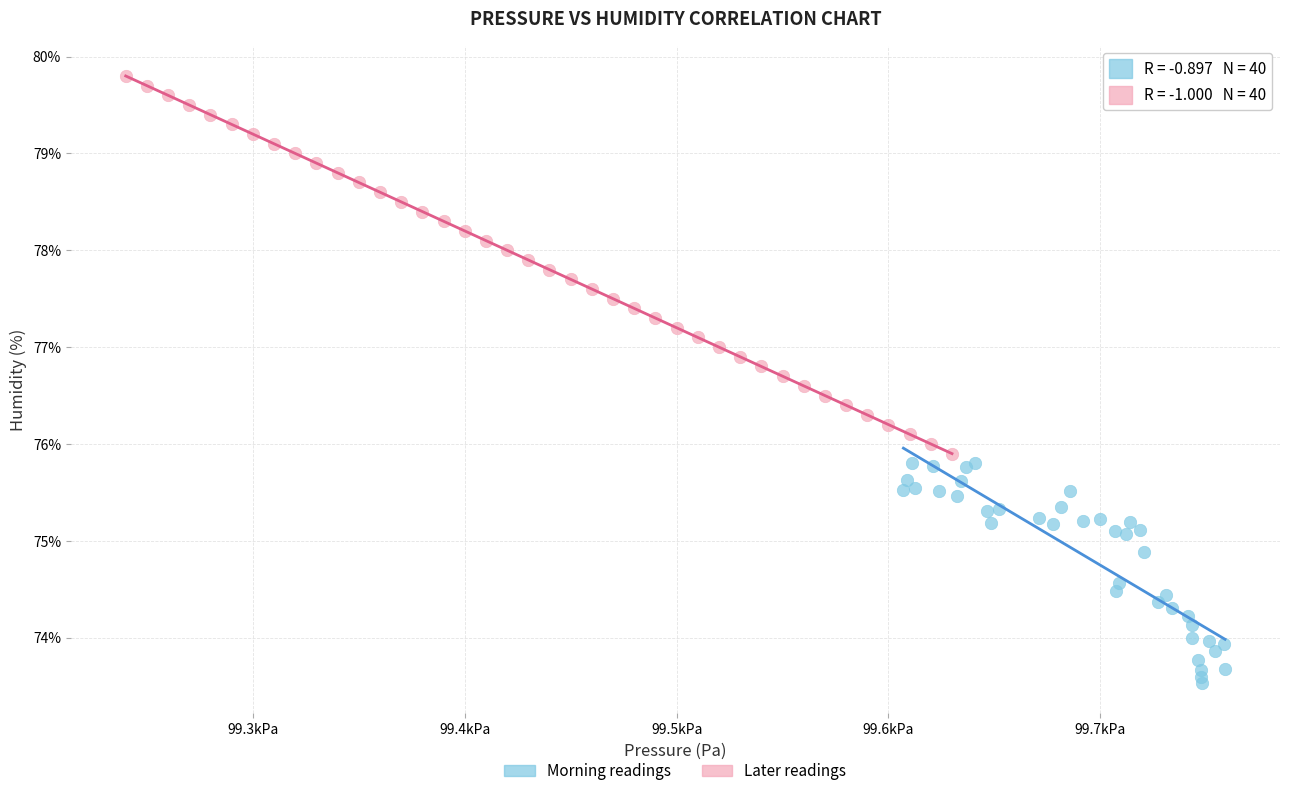

Which series reaches the maximum Y coordinate?

Later readings